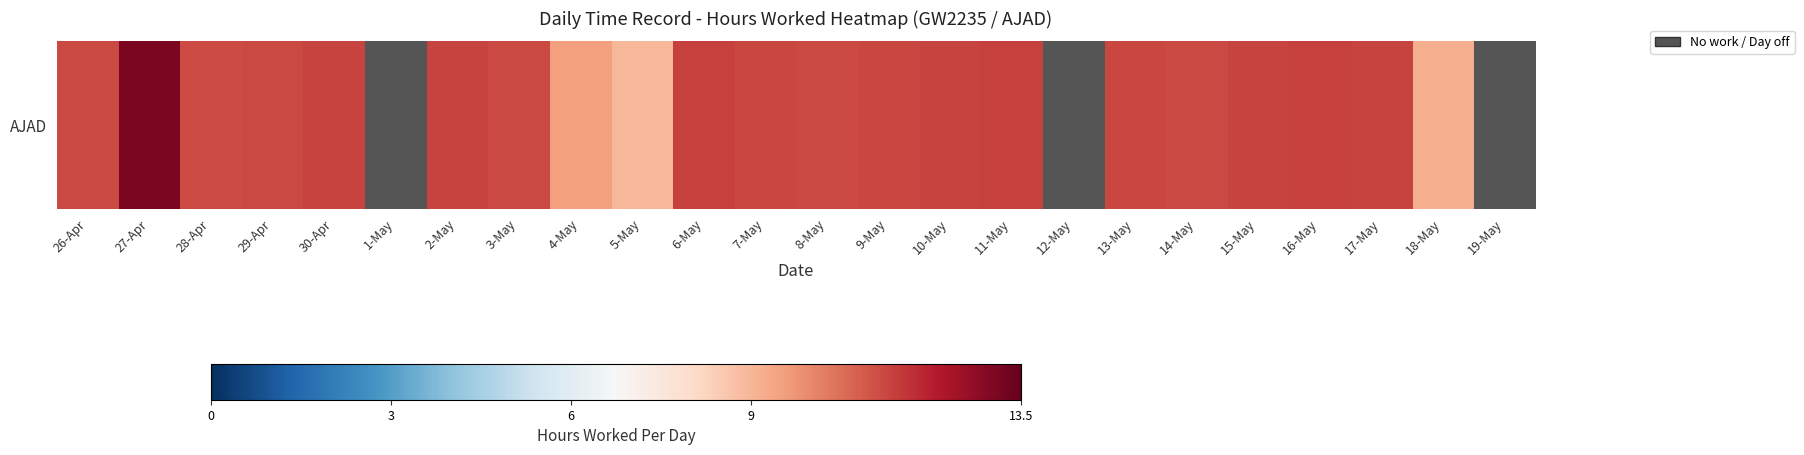

What is the minimum value shown in the chart?

9.0